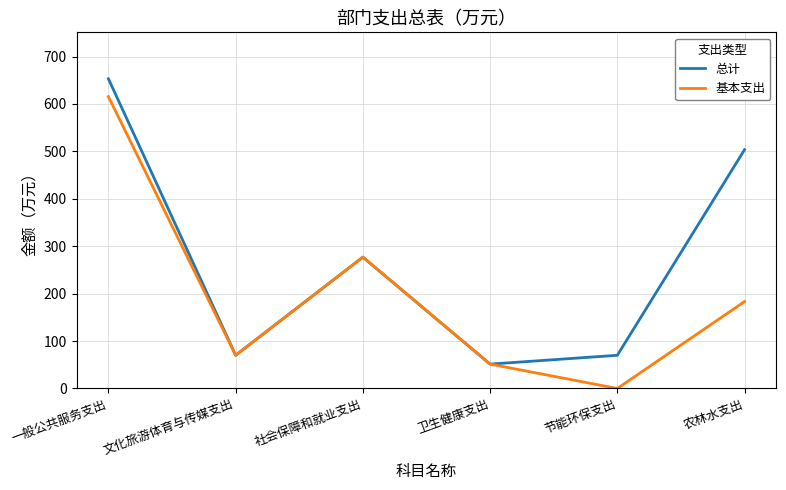

Does the chart have visible grid lines?

Yes